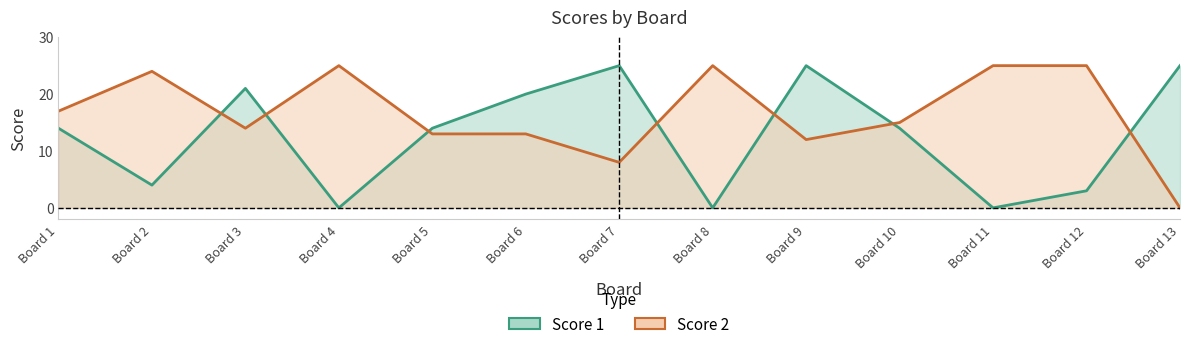

How many values in Score 2 are above zero?

12